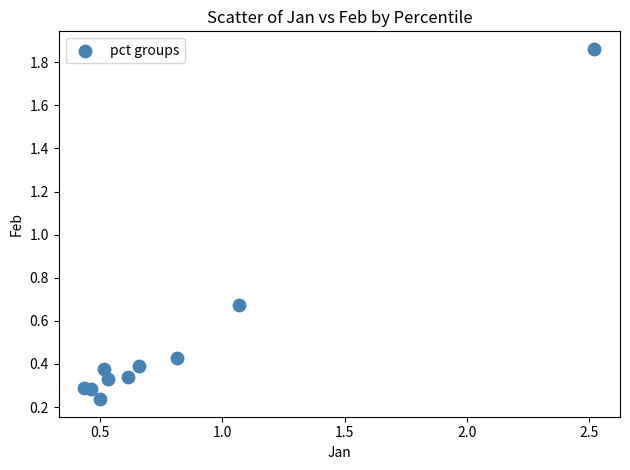

What is the range of X values (max minus min)?

2.1